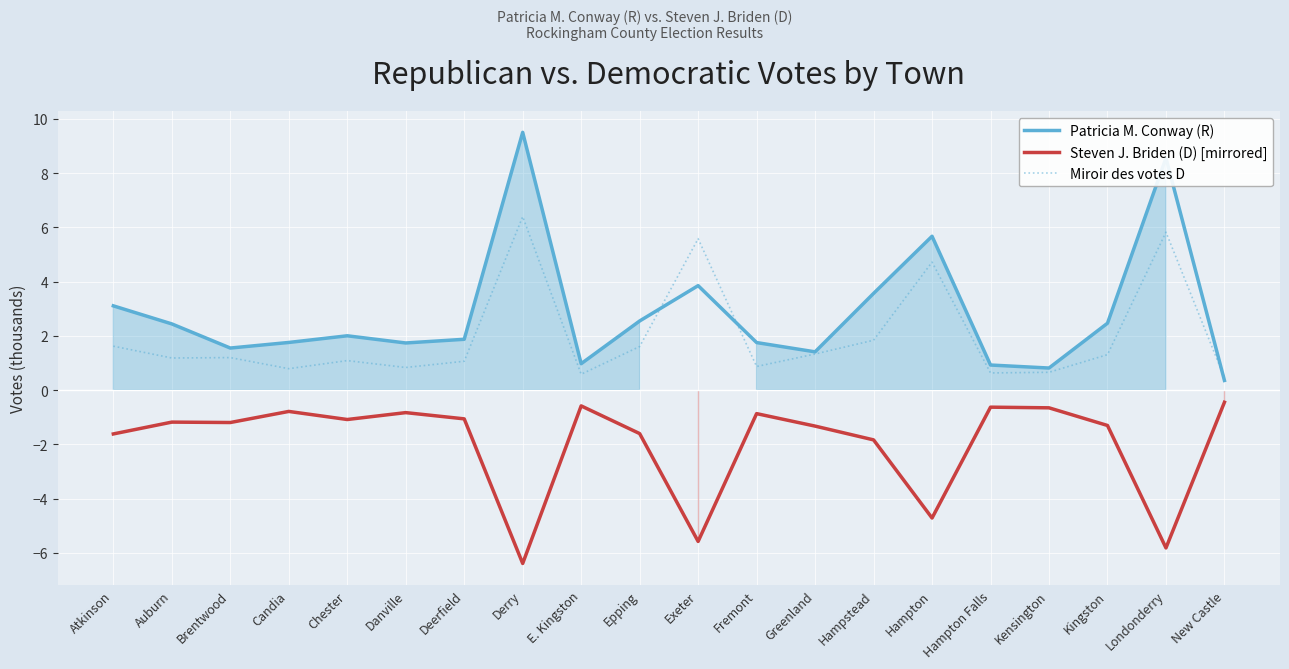

How many data points in Steven J. Briden (D) [mirrored] are above -1?

7